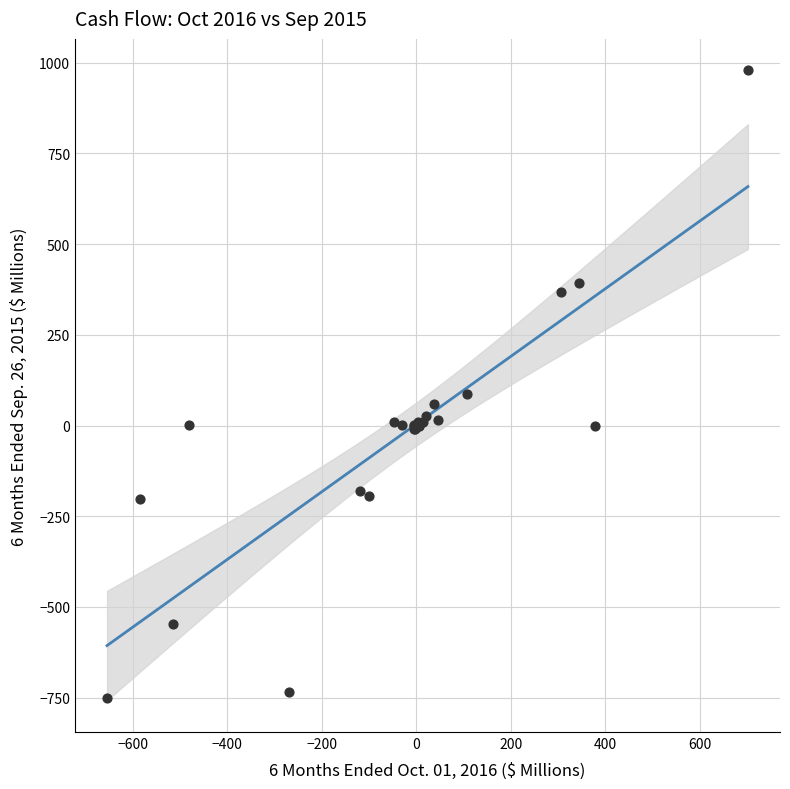

What Y value in the scatter plot is closest to 113?

87.7